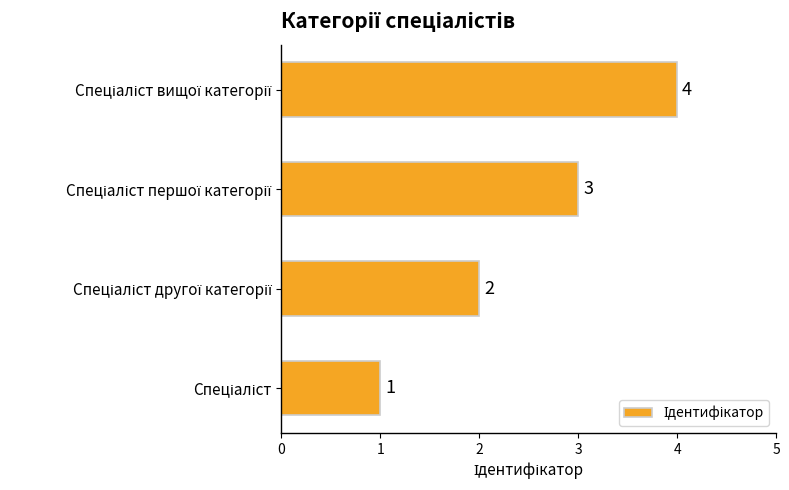

What is the greatest value displayed?

4